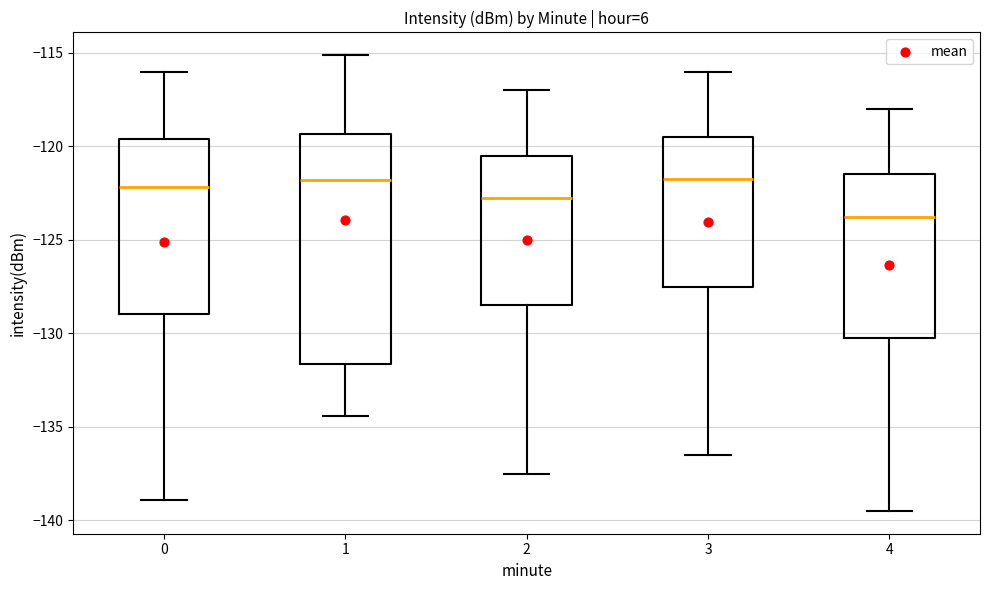

Which box is the tallest, from its lower edge to its upper edge?

1